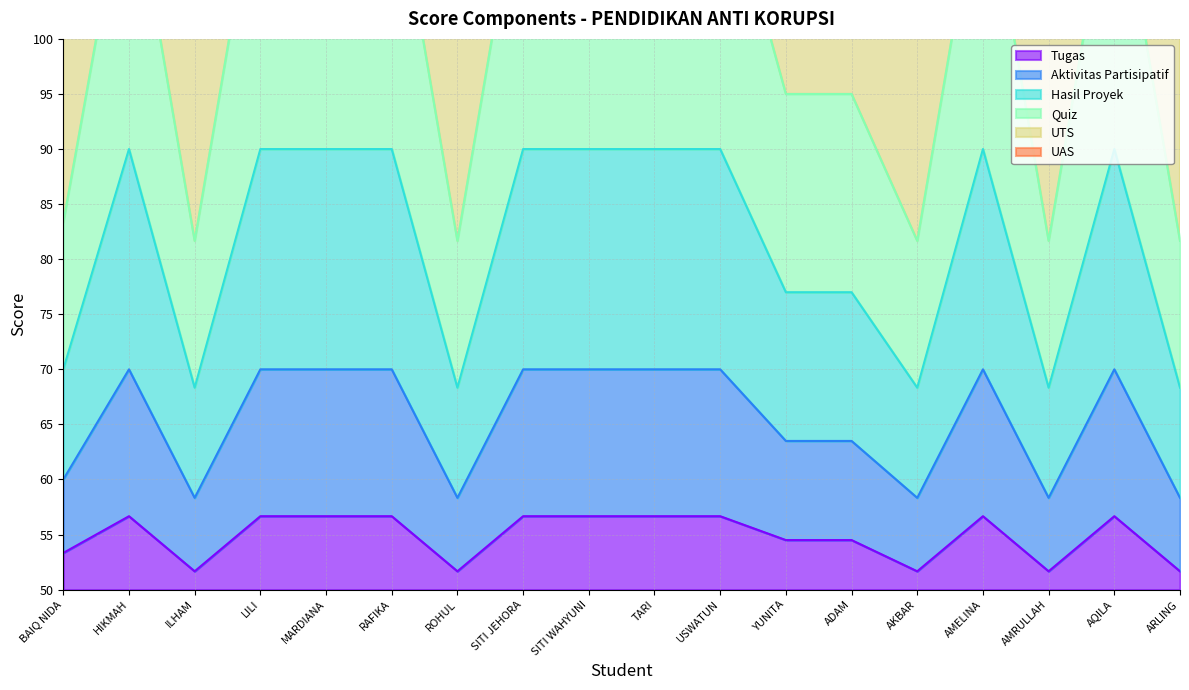

At how many categories does at least one series exceed 96?

10